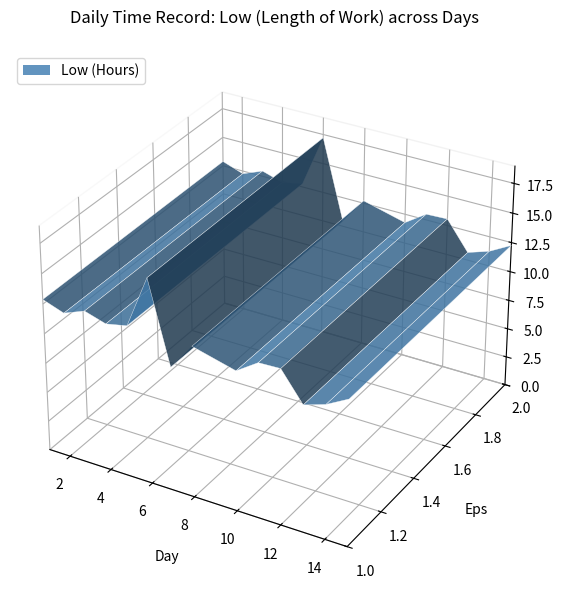

Reading left to right, list all the values displayed in this chart.

12.9	12.3	13.0	12.4	12.8	17.2	10.4	12.7	11.8	13.0	13.1	10.7	11.3	12.3